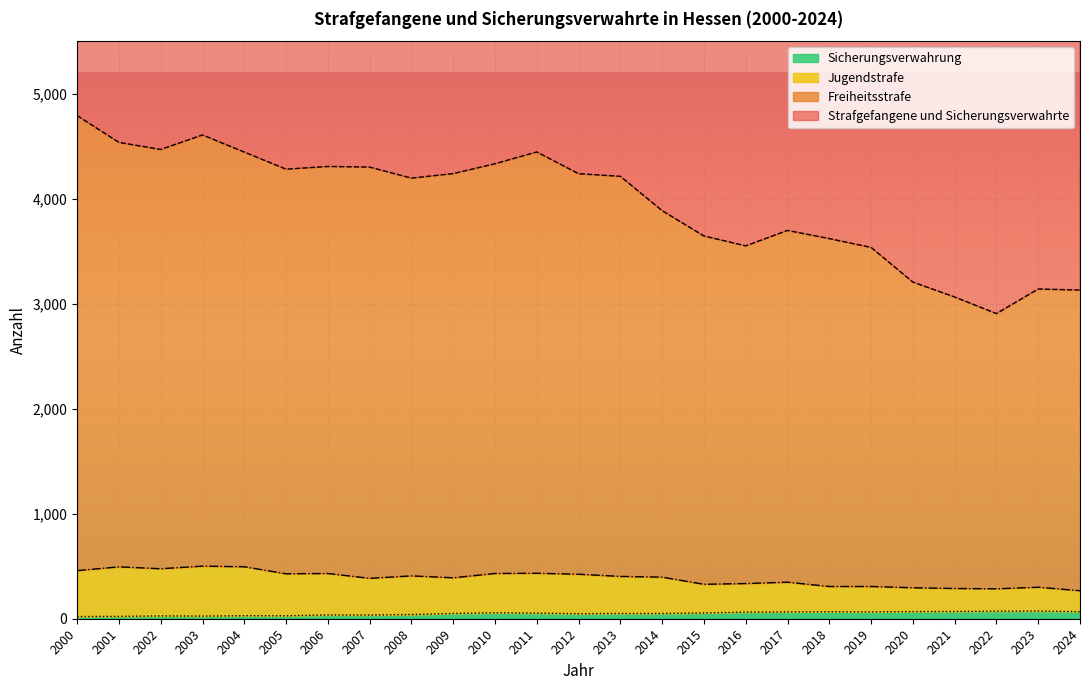

True or false: Jugendstrafe and Freiheitsstrafe cross at least once.

False